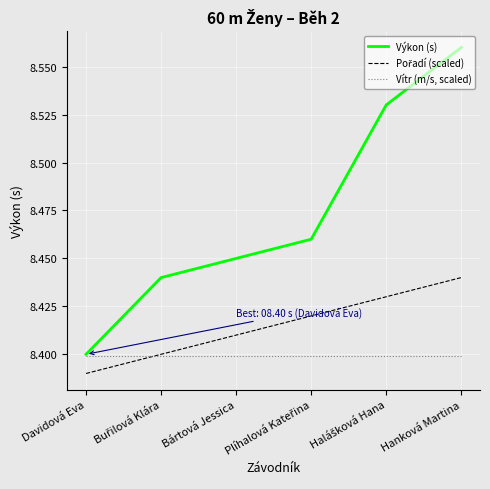

What position from the left is Hanková Martina?

6